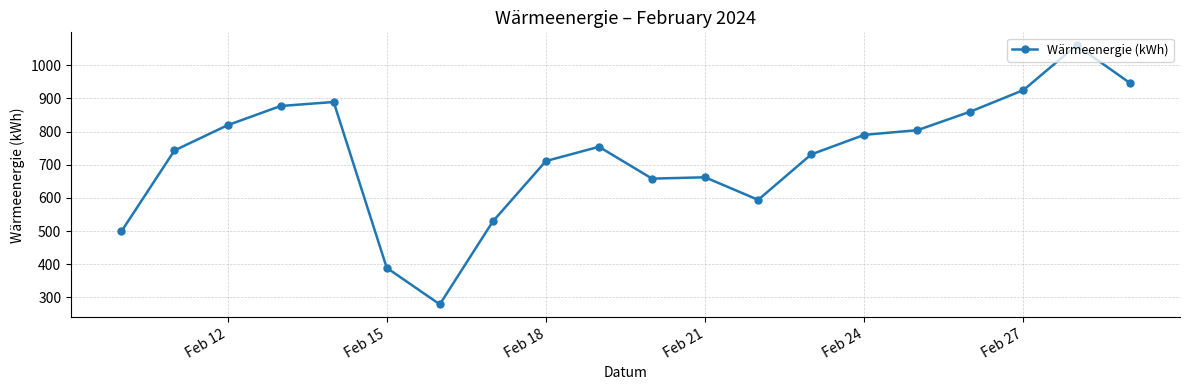

What is the sum of all values?

14520